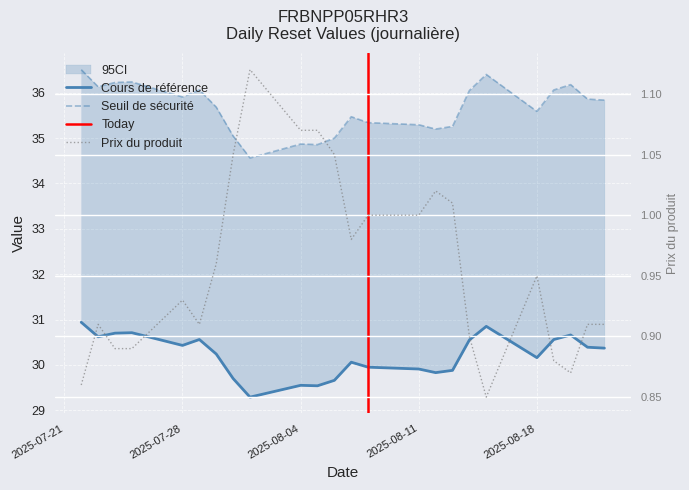

Which has a higher value, 2025-08-15 or 2025-08-13?

2025-08-15